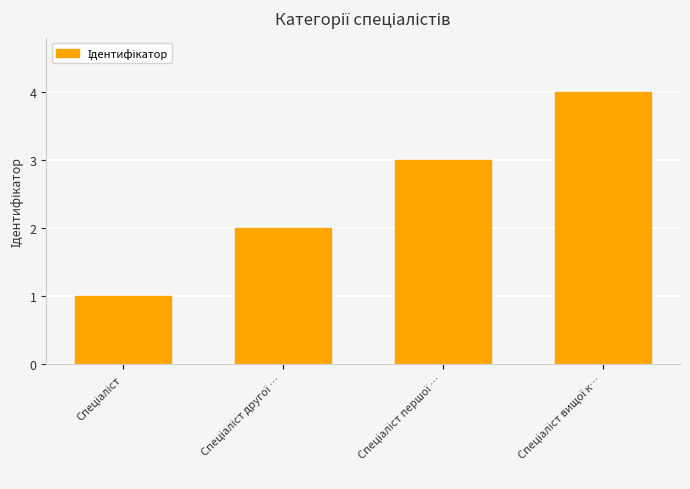

What is the maximum value shown in the chart?

4